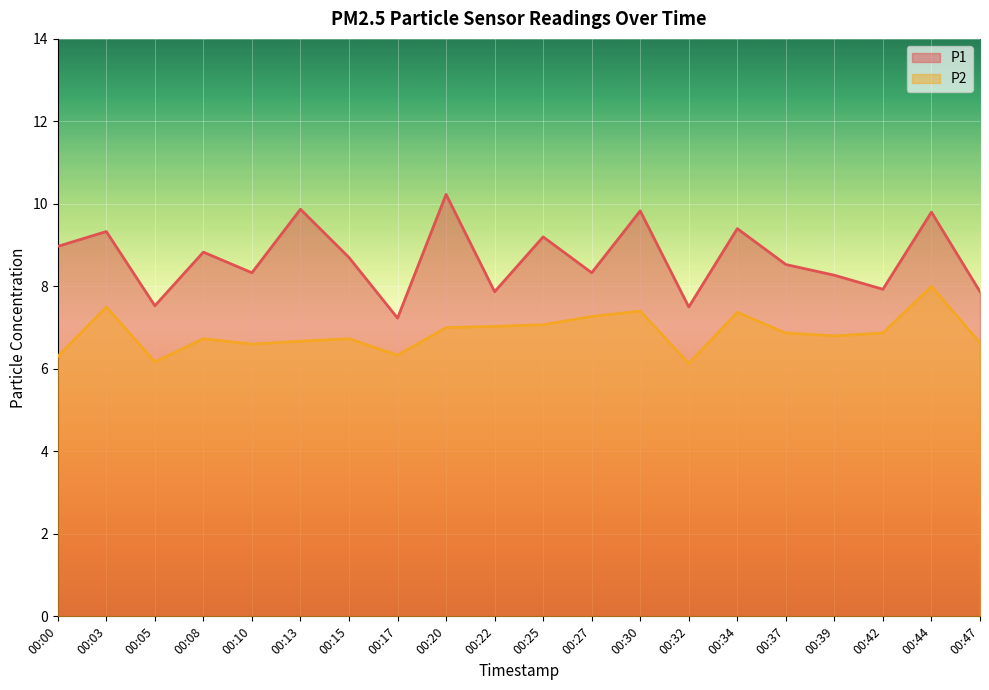

Reading right to left, extract all data points from this chart.

P1: 7.9	9.8	7.9	8.3	8.5	9.4	7.5	9.8	8.3	9.2	7.9	10.2	7.2	8.7	9.9	8.3	8.8	7.5	9.3	9.0
P2: 6.6	8.0	6.9	6.8	6.9	7.4	6.1	7.4	7.3	7.1	7.0	7.0	6.3	6.7	6.7	6.6	6.7	6.2	7.5	6.3